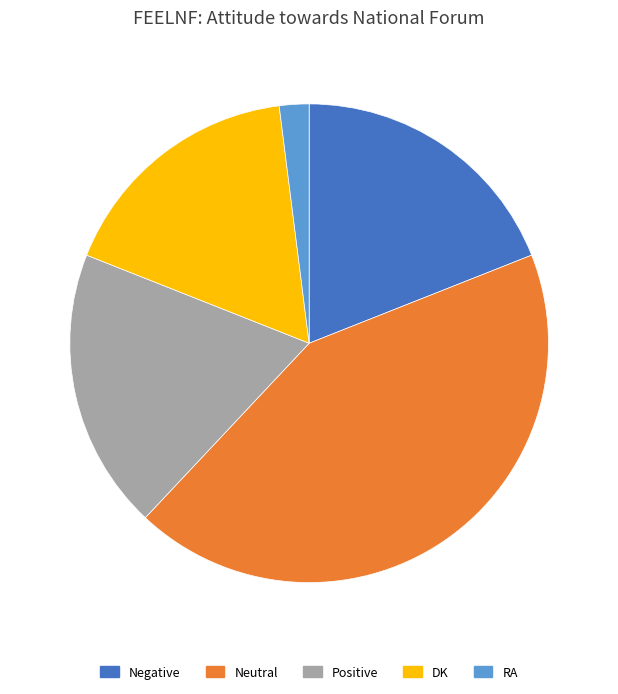

Does Neutral represent more than half of the total?

No